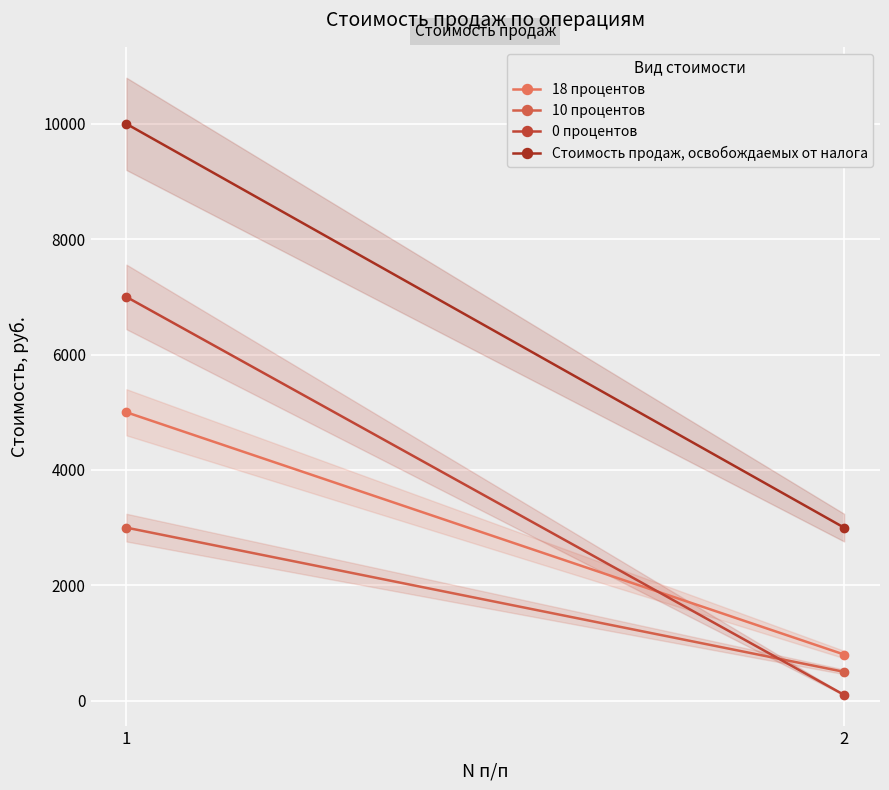

What is the difference between the highest and lowest values at 2?

2900